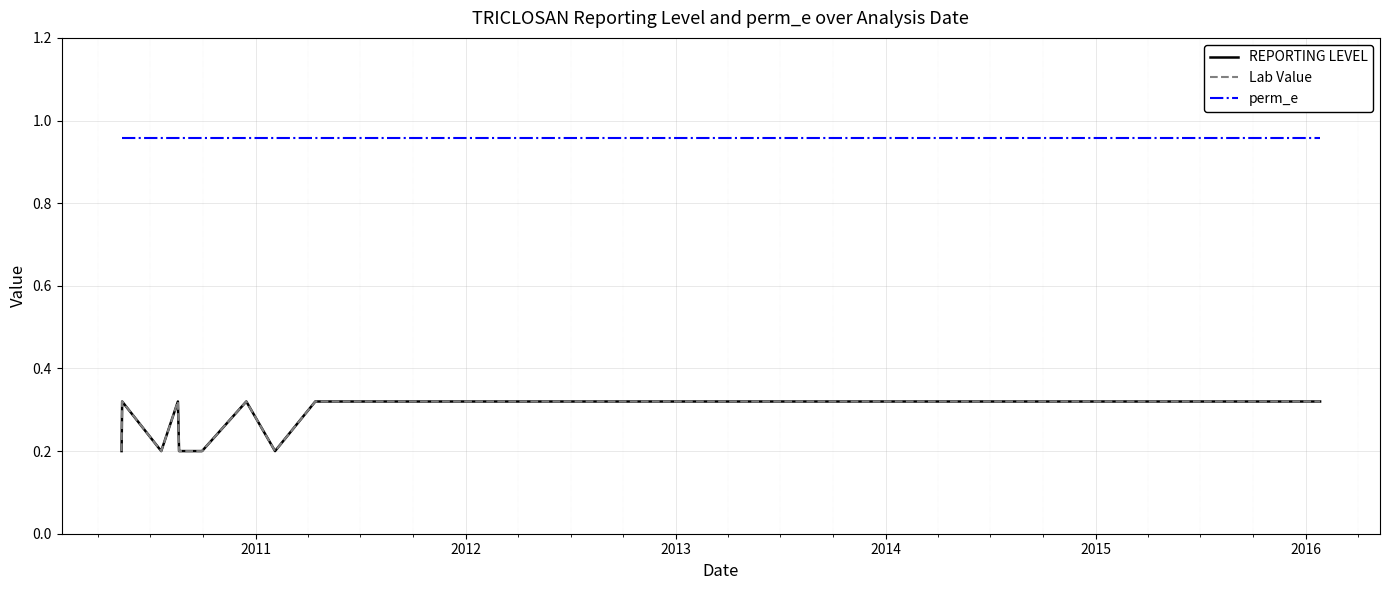

What is the maximum value shown in the chart?

1.0